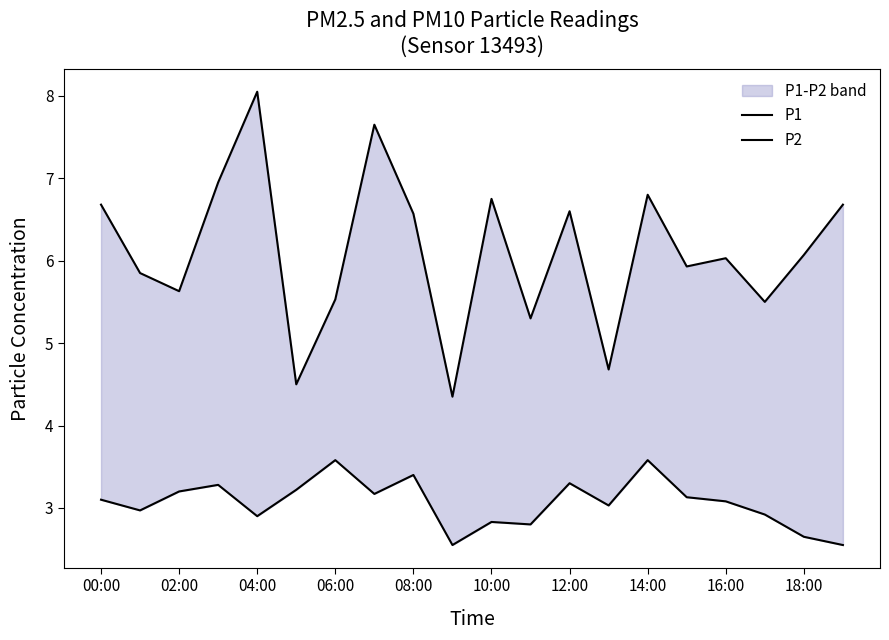

How many data points in P2 are above 3?

12